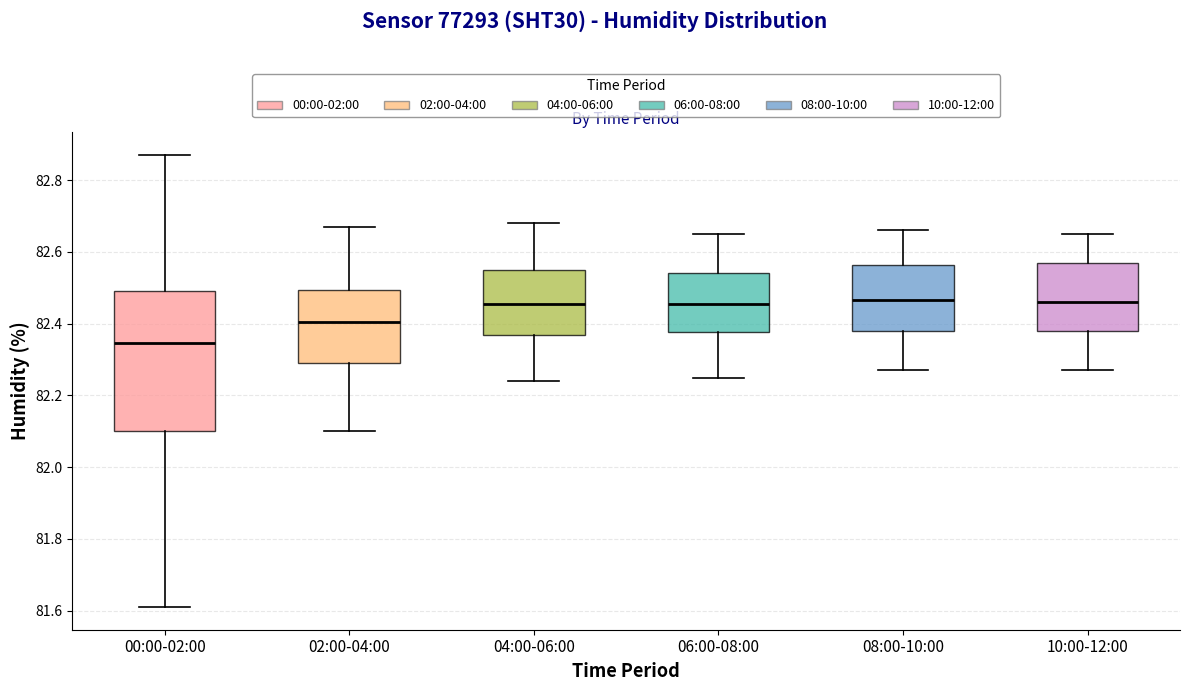

Reading left to right, transcribe this box plot: for each box, give where its median line is, the range the box spans, and where its two whiskers end, as read against the y-axis. The values are not printed on the chart, so give them approximately, as read against the axis.

00:00-02:00: median 82.34, box 82.10 to 82.50, whiskers 81.62 to 82.88
02:00-04:00: median 82.40, box 82.30 to 82.50, whiskers 82.10 to 82.68
04:00-06:00: median 82.46, box 82.36 to 82.56, whiskers 82.24 to 82.68
06:00-08:00: median 82.46, box 82.38 to 82.54, whiskers 82.26 to 82.66
08:00-10:00: median 82.46, box 82.38 to 82.56, whiskers 82.28 to 82.66
10:00-12:00: median 82.46, box 82.38 to 82.58, whiskers 82.28 to 82.66